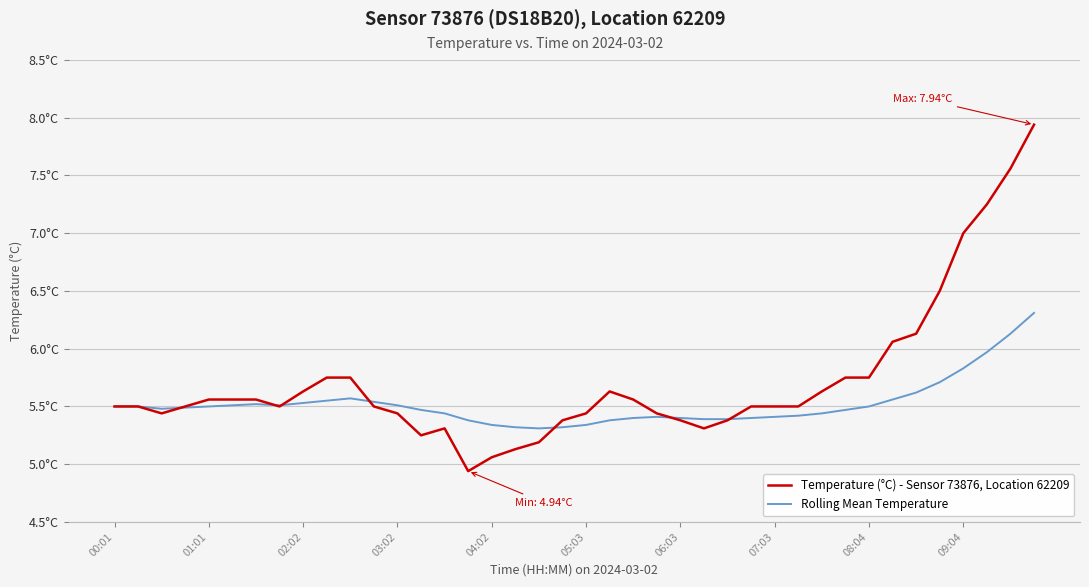

What are all the series names shown in the legend?

Temperature (°C) - Sensor 73876, Location 62209, Rolling Mean Temperature